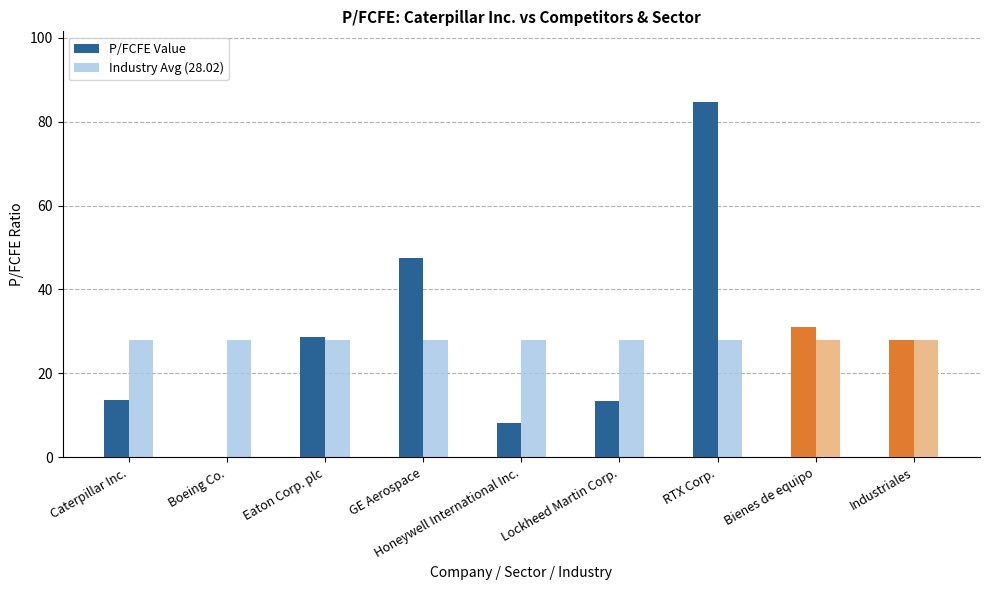

List the series in order of their overall mean, highest first.

P/FCFE Value, Industry Avg (28.02)